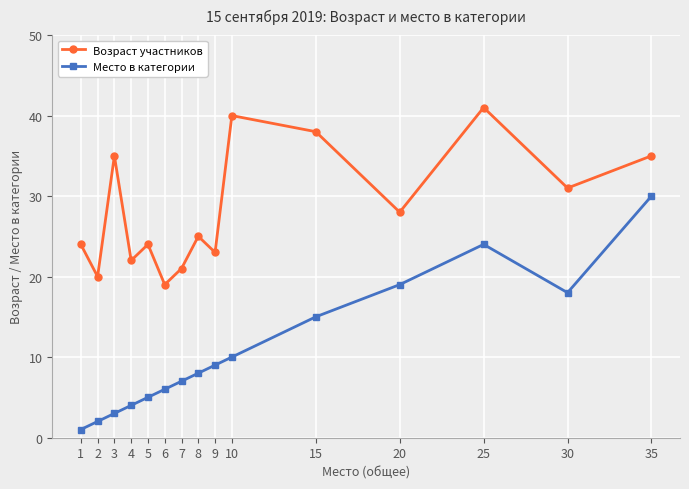

The Место в категории series shows 18 at 30. True or false?

True